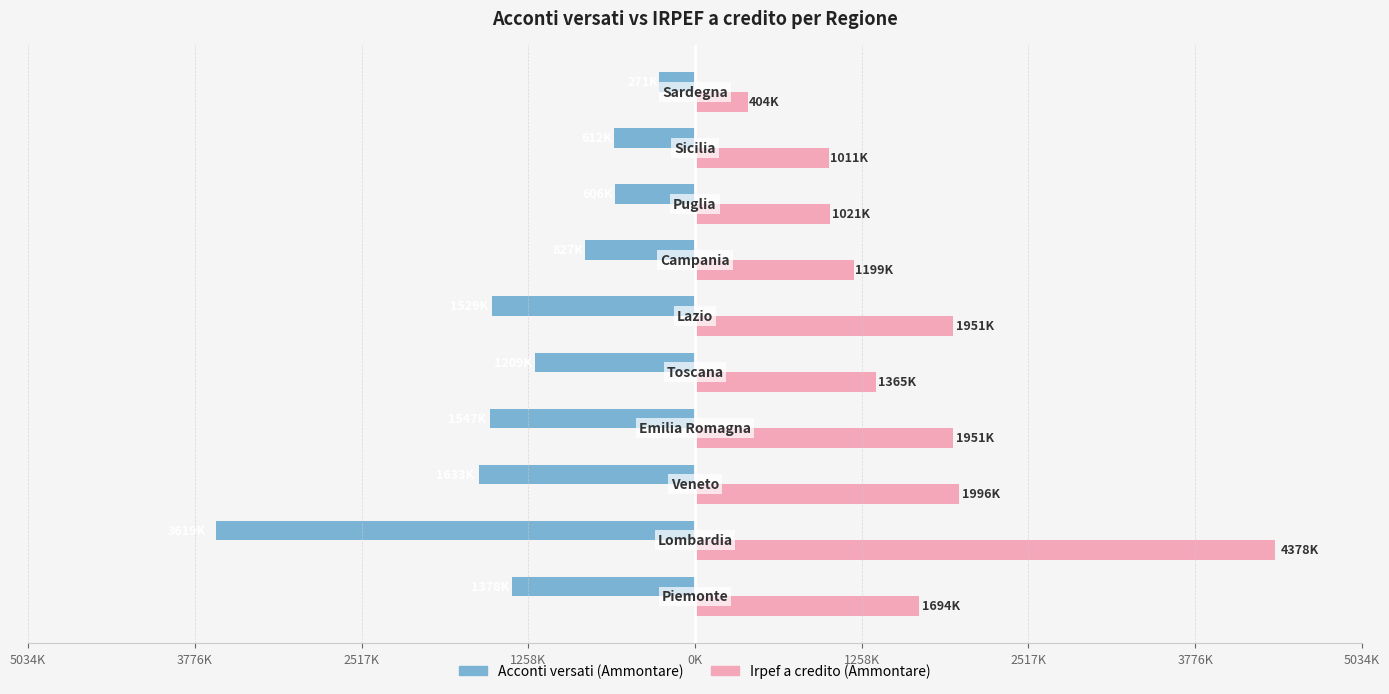

Reading left to right, list all the values displayed in this chart.

Acconti versati (Ammontare): -1377832	-3619069	-1632760	-1546607	-1208907	-1528774	-827261	-606284	-611841	-271305
Irpef a credito (Ammontare): 1693816	4378068	1996137	1951258	1364507	1950826	1199104	1020803	1011128	403539